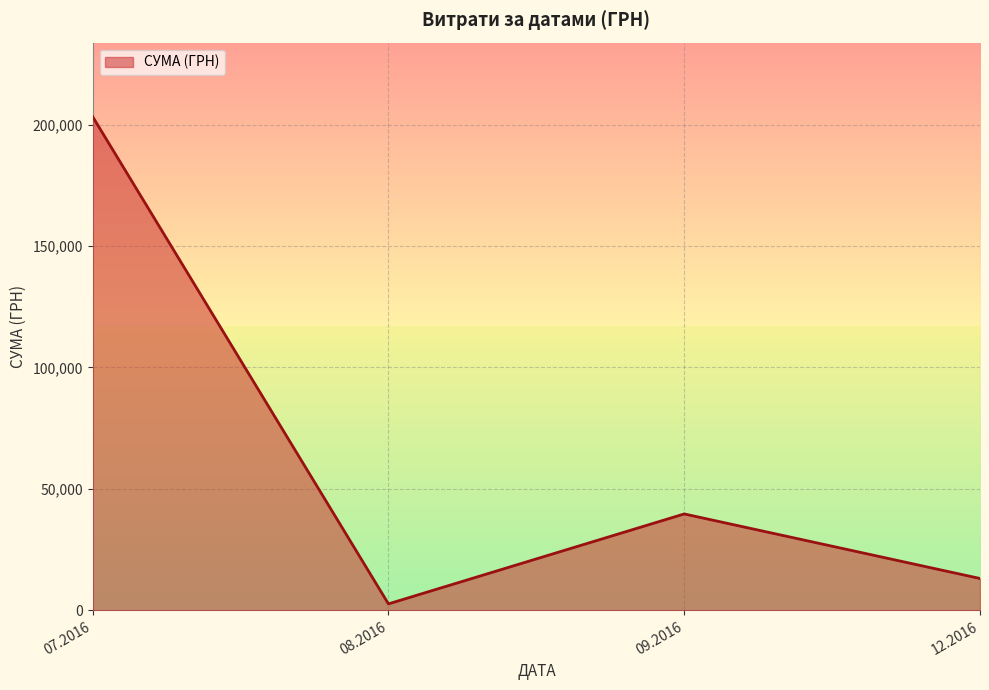

Reading right to left, extract all data points from this chart.

12.2016=13145.0	09.2016=39715.2	08.2016=2689.6	07.2016=203240.9